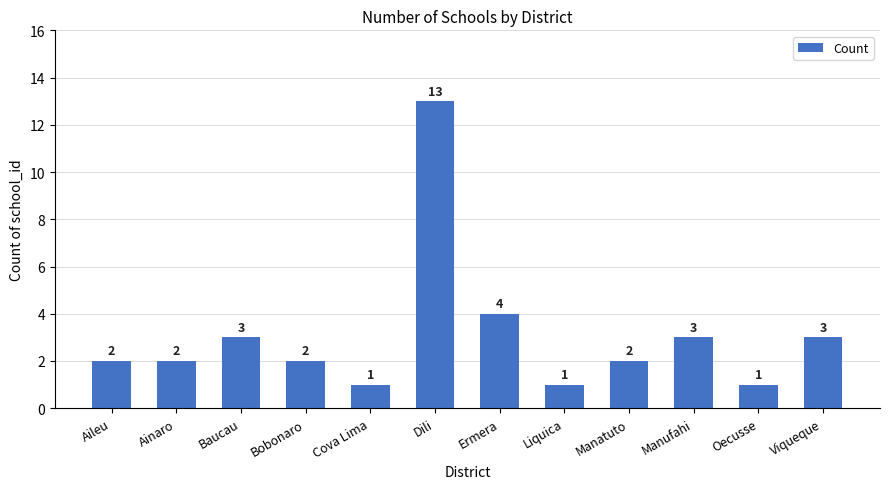

What value does the data have at Ainaro?

2